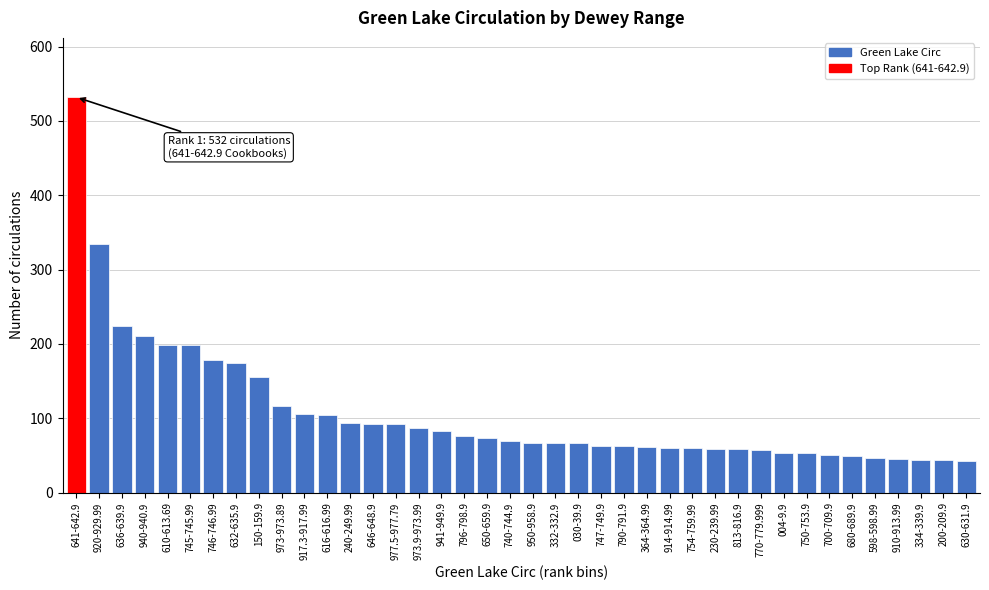

What is the change in value from 636-639.9 to 700-709.9?

-174